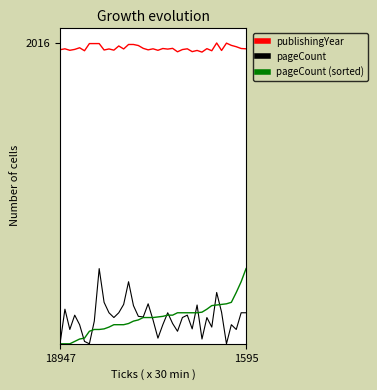

What is the lowest value of the publishingYear series?

1955